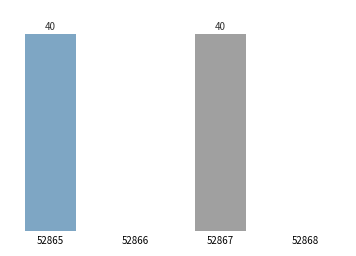

Are the bars horizontal?

No